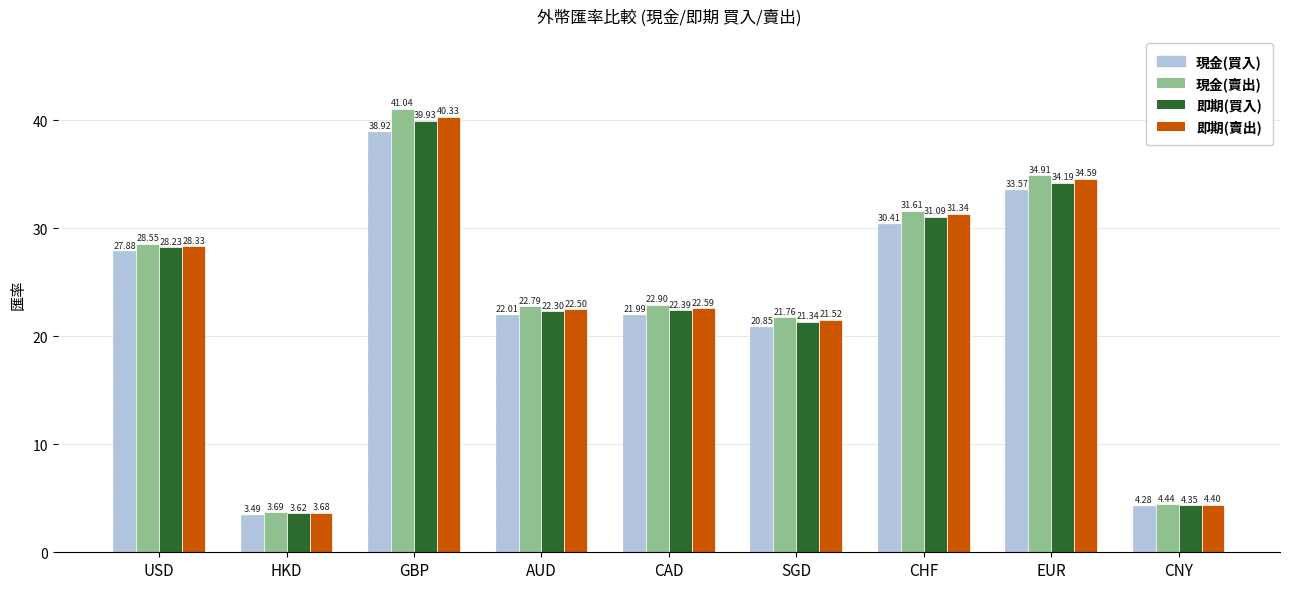

True or false: 即期(買入) has a value of 14.5 at CAD.

False